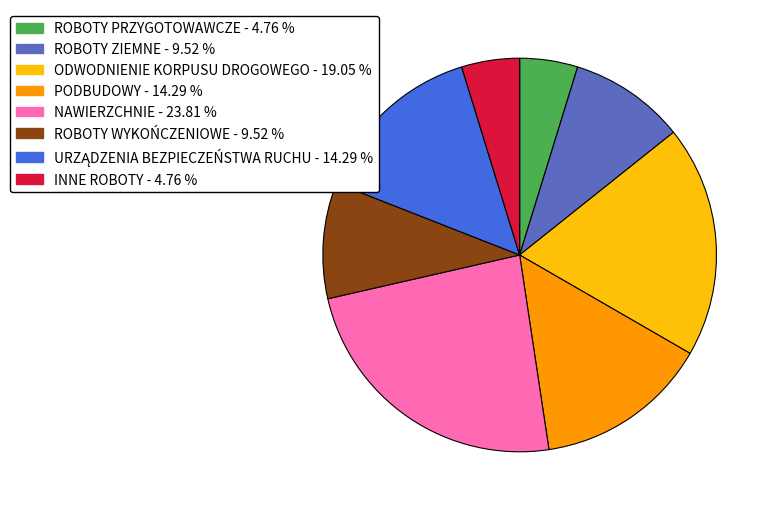

Is NAWIERZCHNIE the majority of the pie?

No